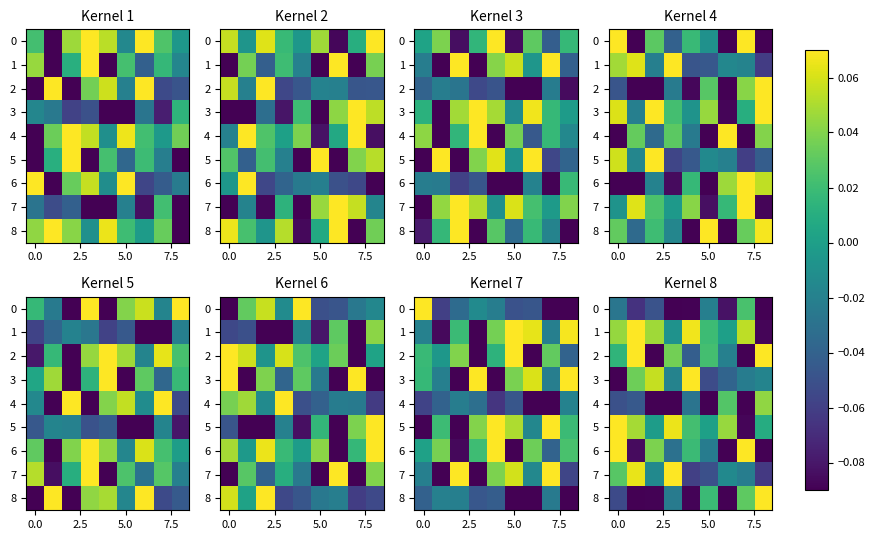

At which category is the sum across all series the highest?

7